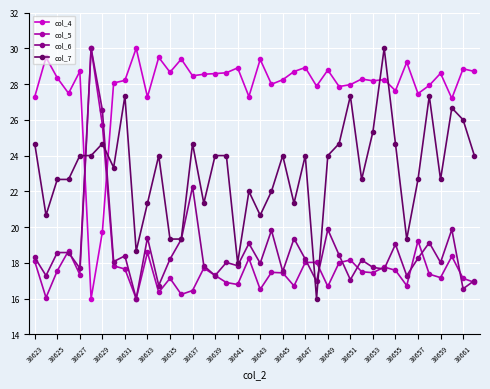

At how many categories does at least one series exceed 27?

39